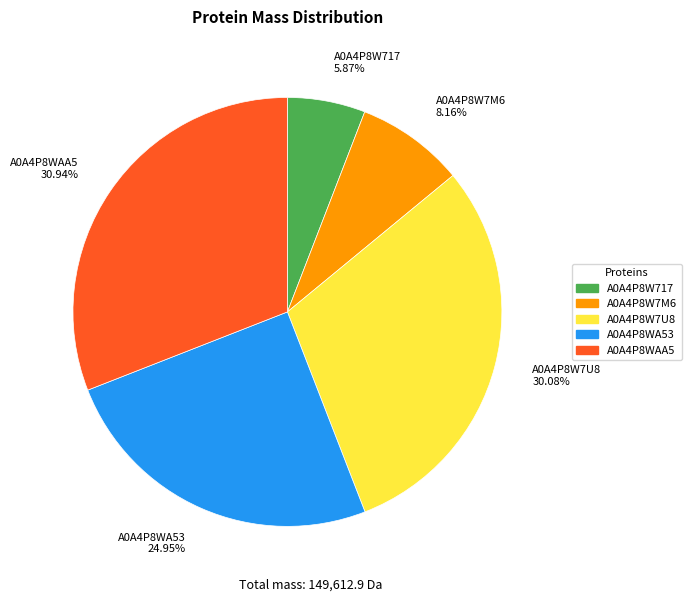

Rank the categories by value from highest to lowest.

A0A4P8WAA5, A0A4P8W7U8, A0A4P8WA53, A0A4P8W7M6, A0A4P8W717